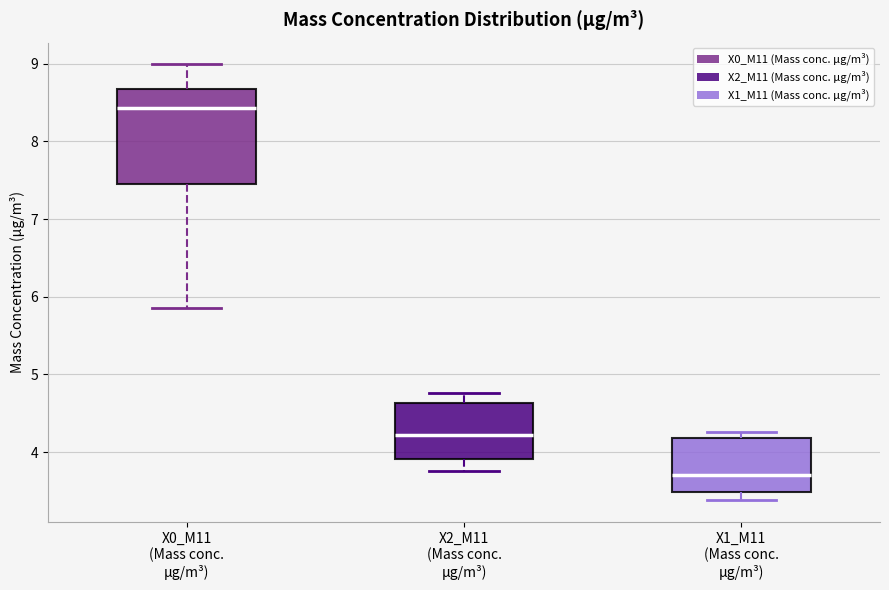

Which box's median line is the highest?

X0_M11 (Mass conc. μg/m³)